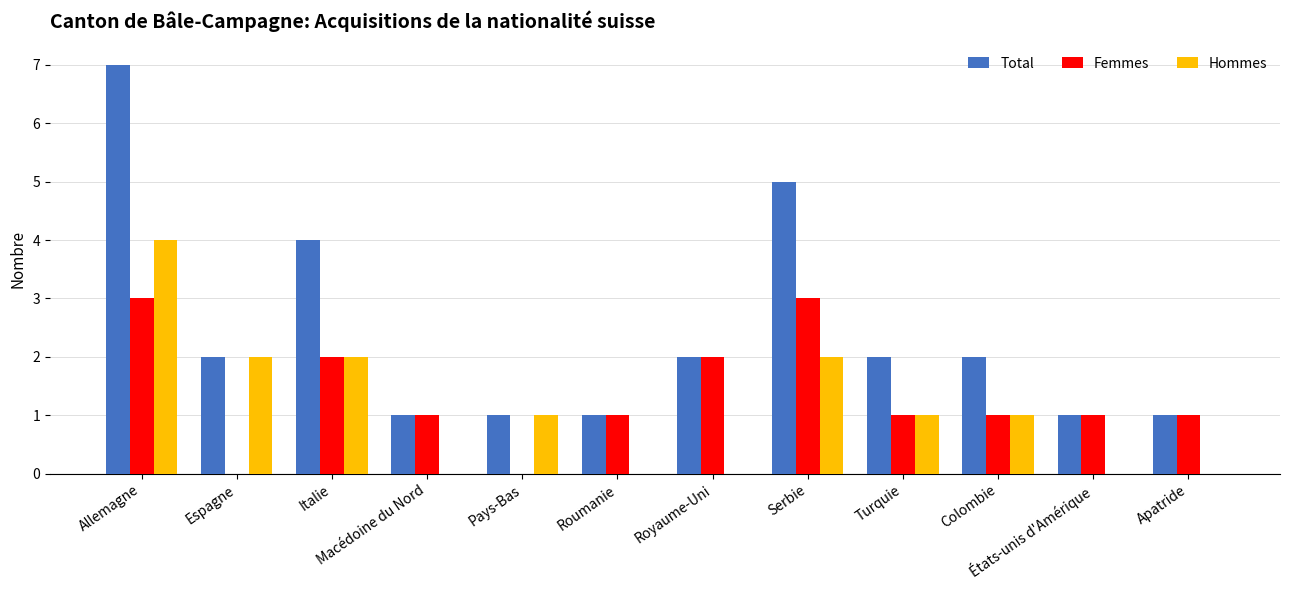

True or false: Hommes has a value of 6 at Allemagne.

False